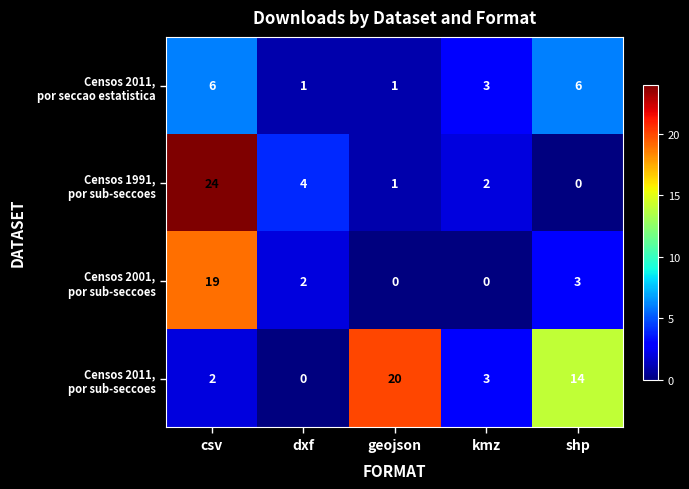

What is the greatest value displayed?

24